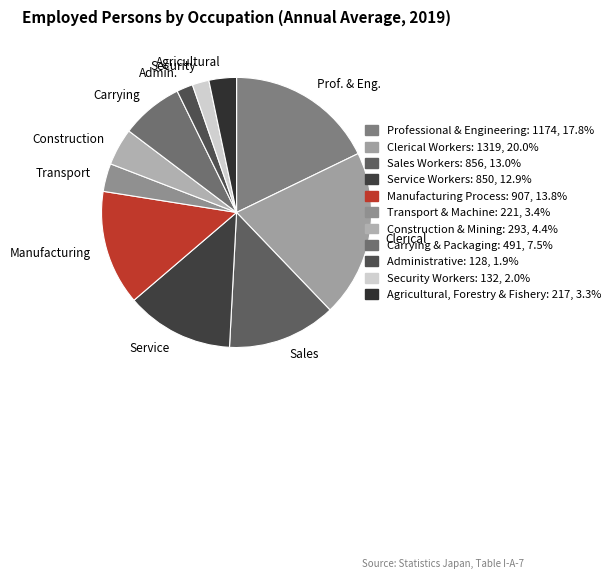

Is the sum of Admin. and Sales greater than half?

No